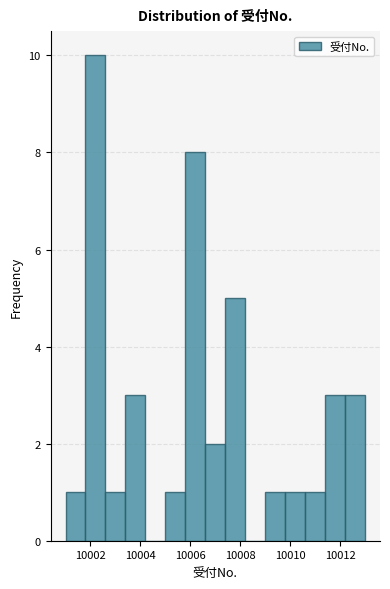

Which range on the x-axis has the tallest bar?

10001.8 to 10002.6